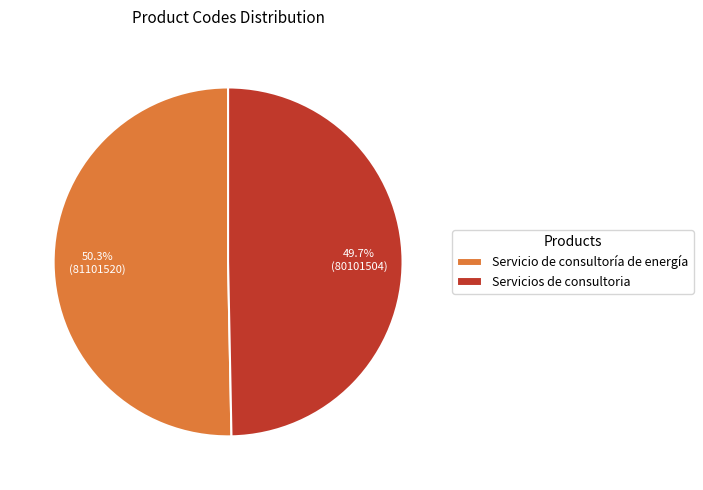

How many slices are in this pie chart?

2